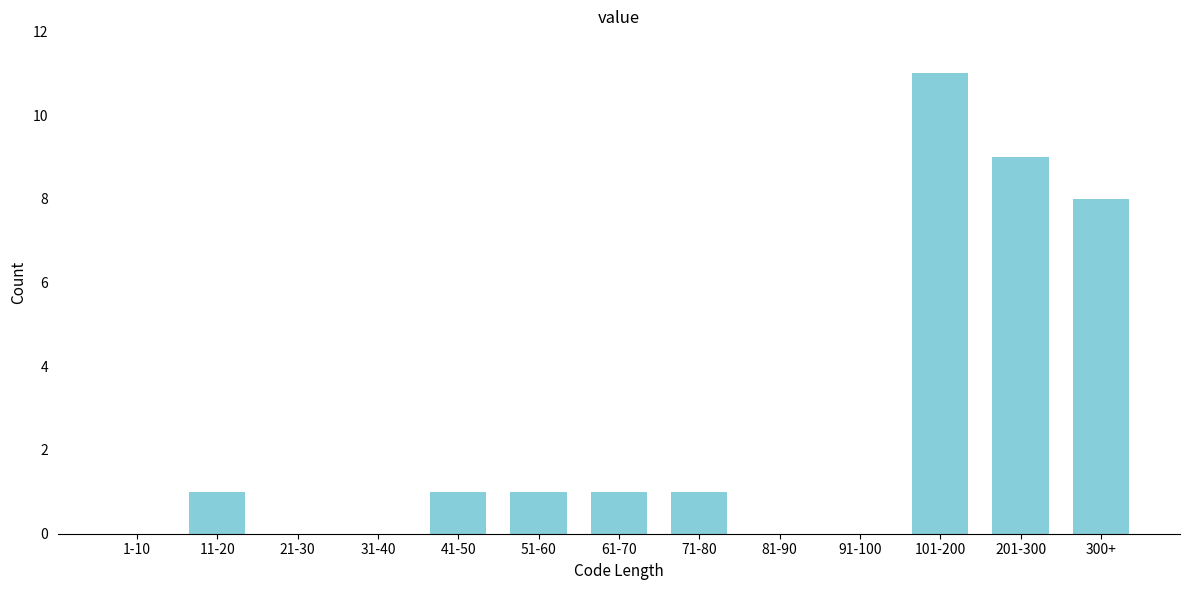

Reading right to left, list all the values displayed in this chart.

300+=8	201-300=9	101-200=11	91-100=0	81-90=0	71-80=1	61-70=1	51-60=1	41-50=1	31-40=0	21-30=0	11-20=1	1-10=0